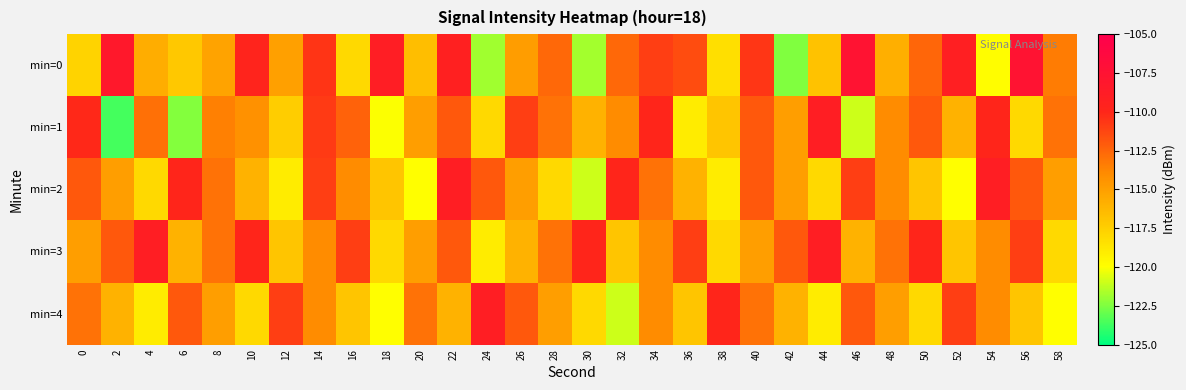

What is the total value across all series at 24?

-579.8